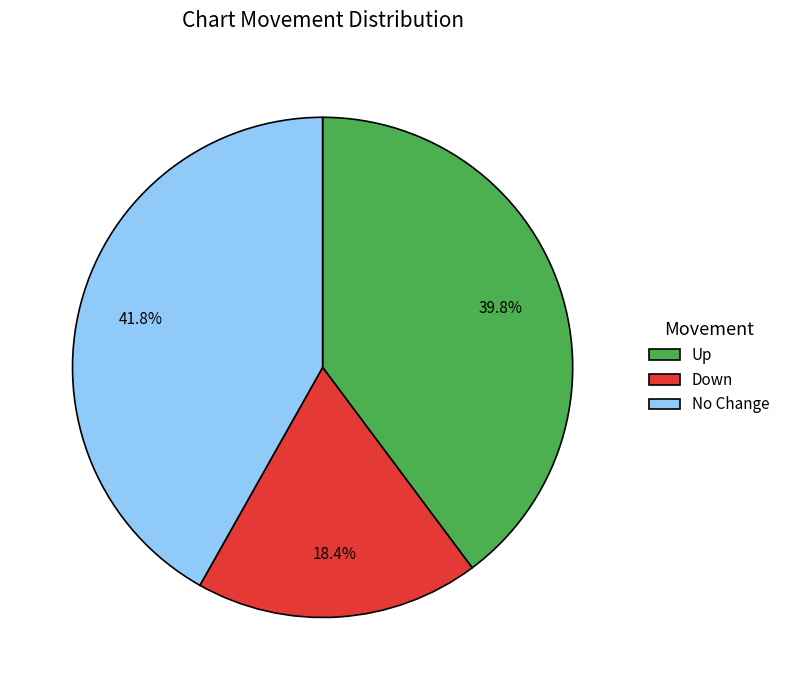

Between No Change and Down, which is larger?

No Change